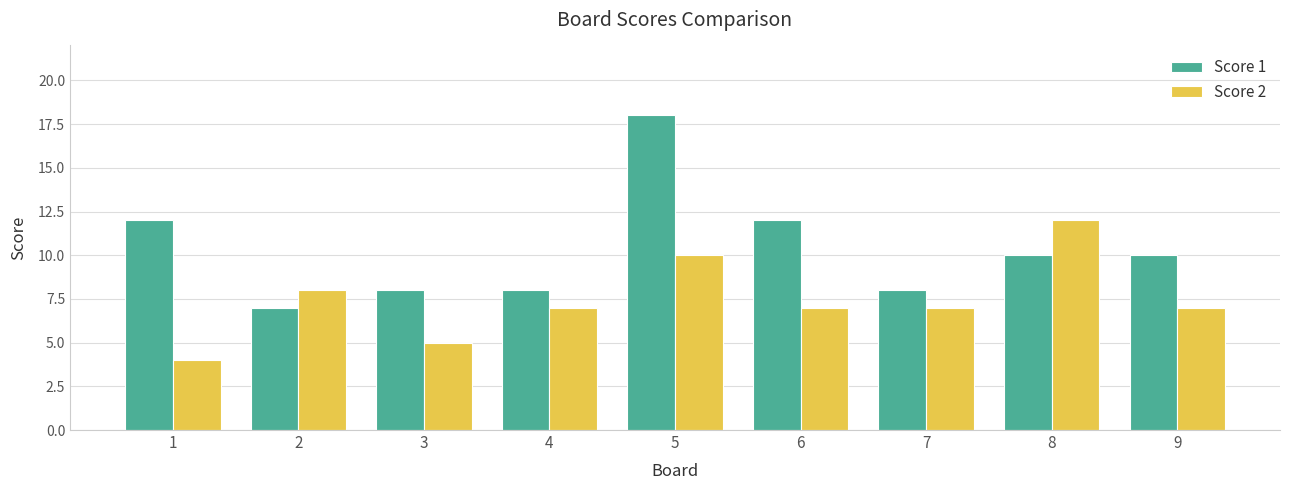

At which label does Score 1 first exceed 10?

1